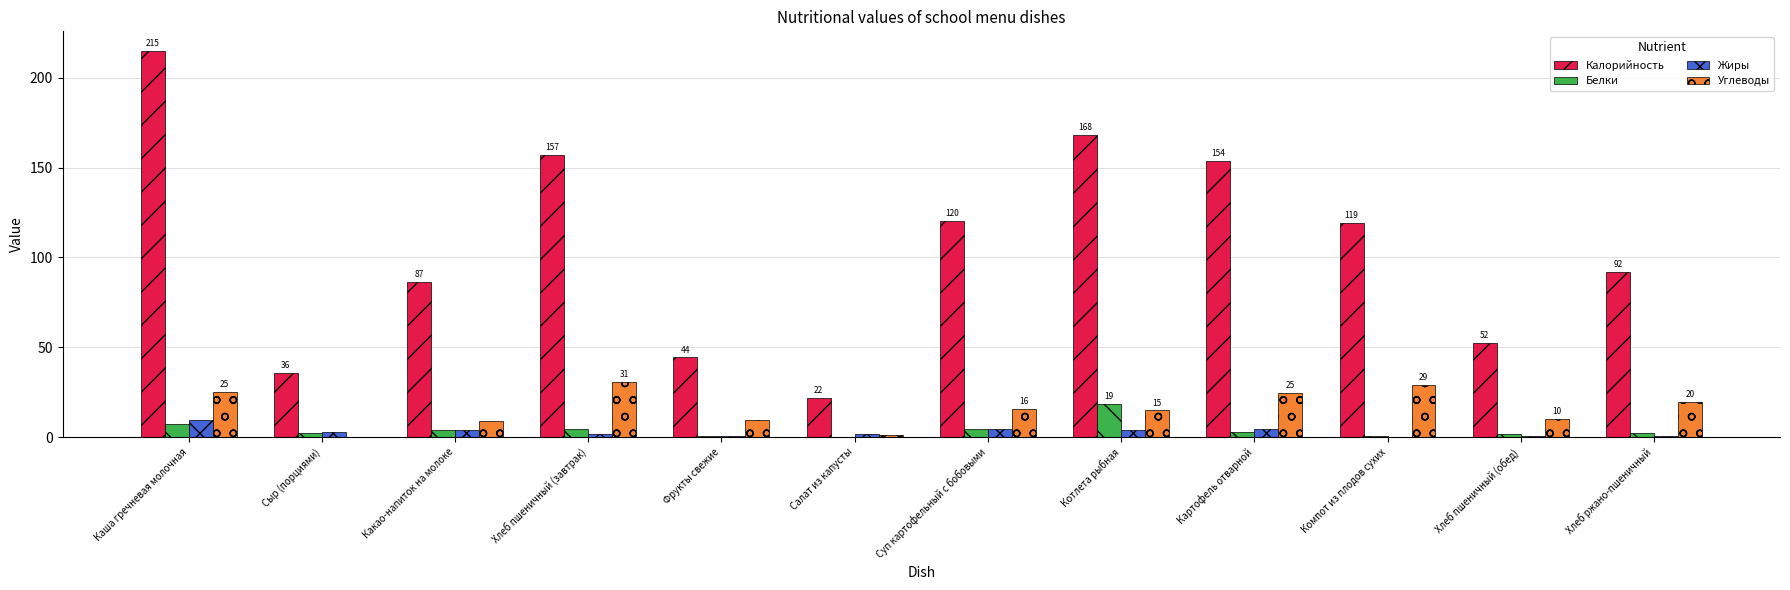

The Белки series shows 4.5 at Хлеб пшеничный (завтрак). True or false?

True